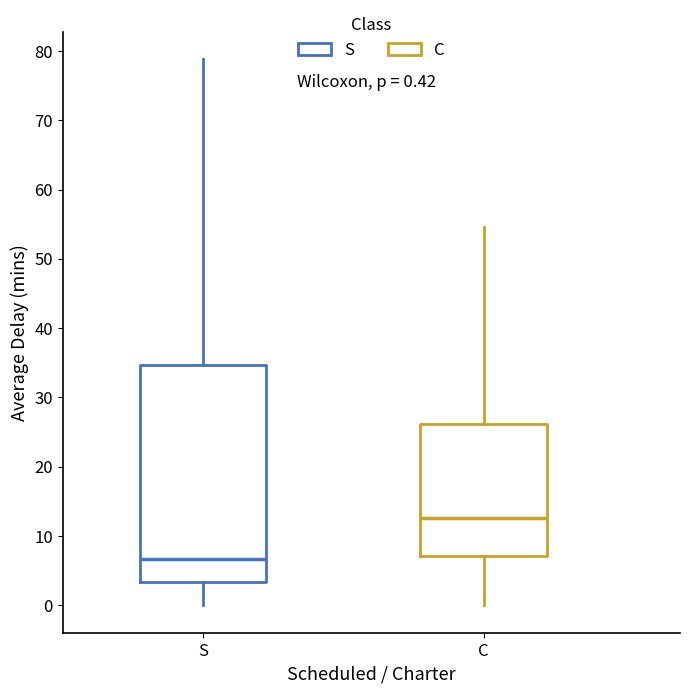

Comparing the boxes themselves (not the whiskers), which one is the tallest?

S